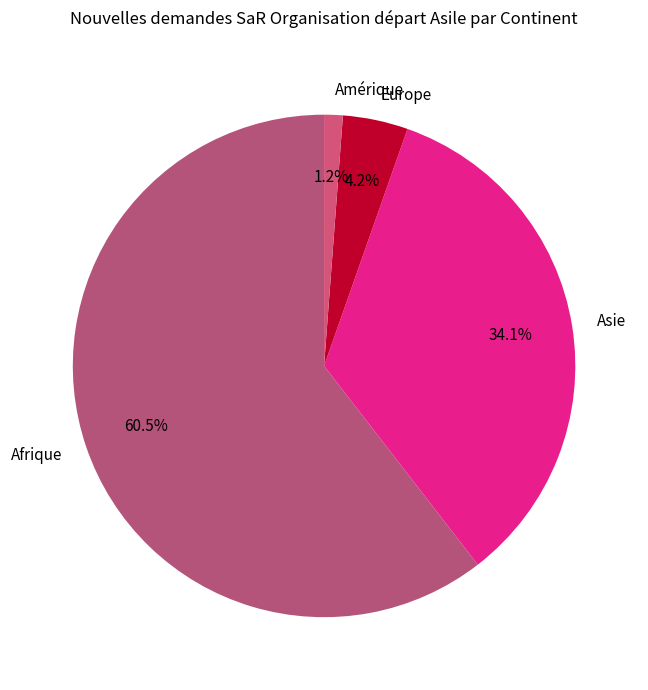

Which has a higher value, Afrique or Asie?

Afrique